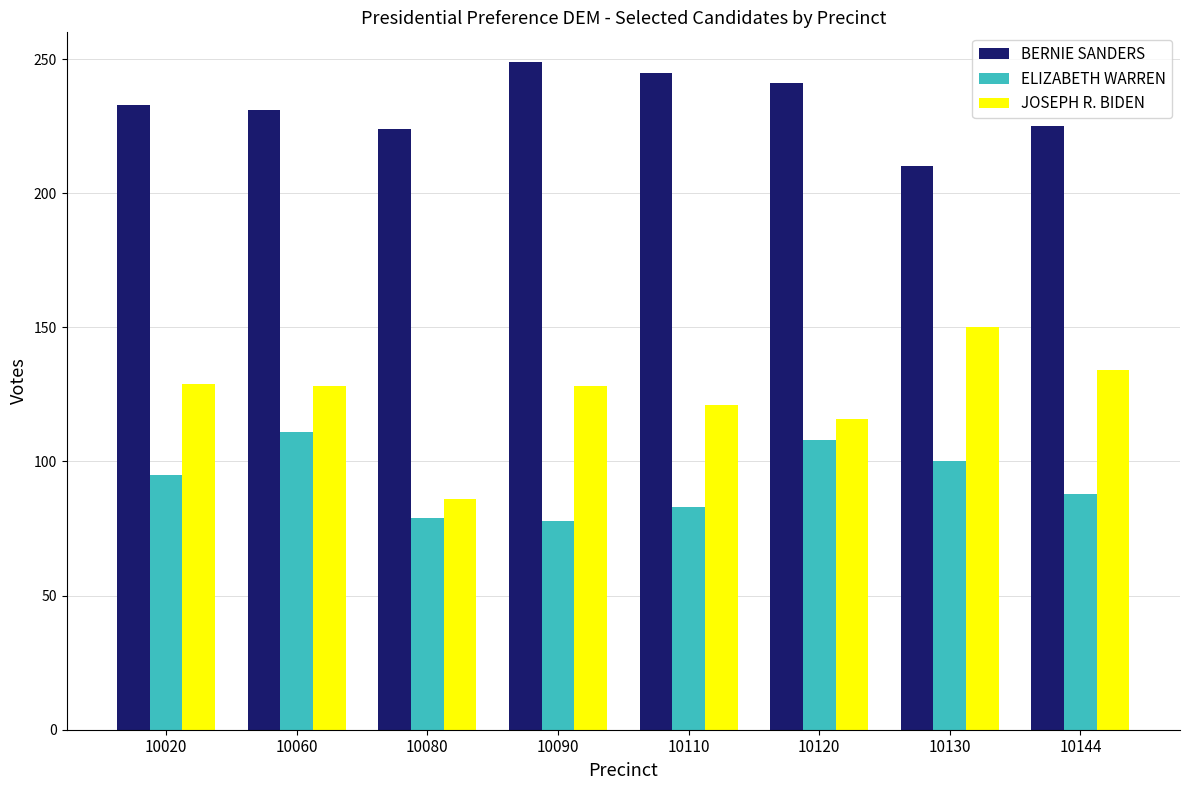

At how many categories does at least one series exceed 185?

8